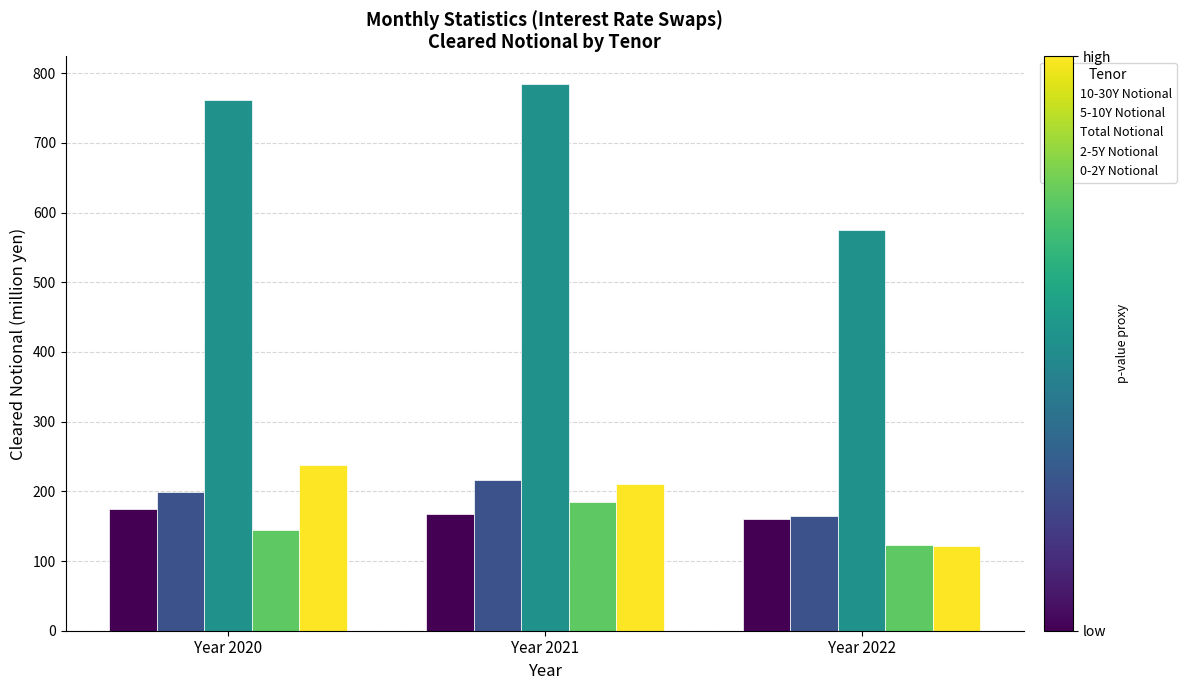

Is the value of 2-5Y Notional at Year 2022 greater than the value of 5-10Y Notional at Year 2022?

No